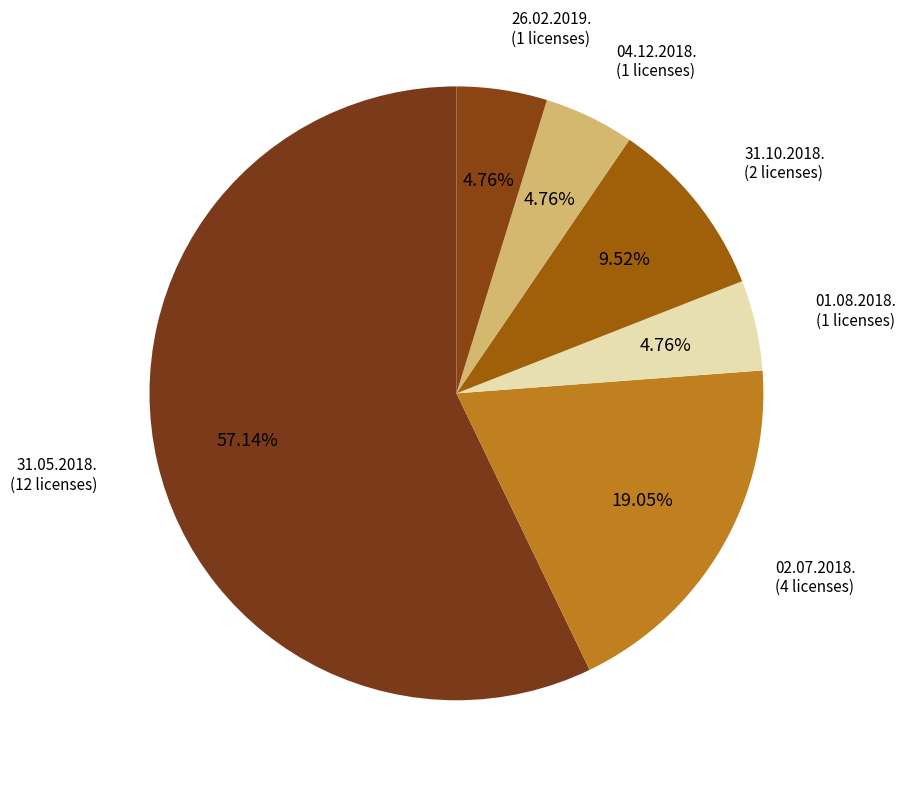

How many segments does this pie chart have?

6